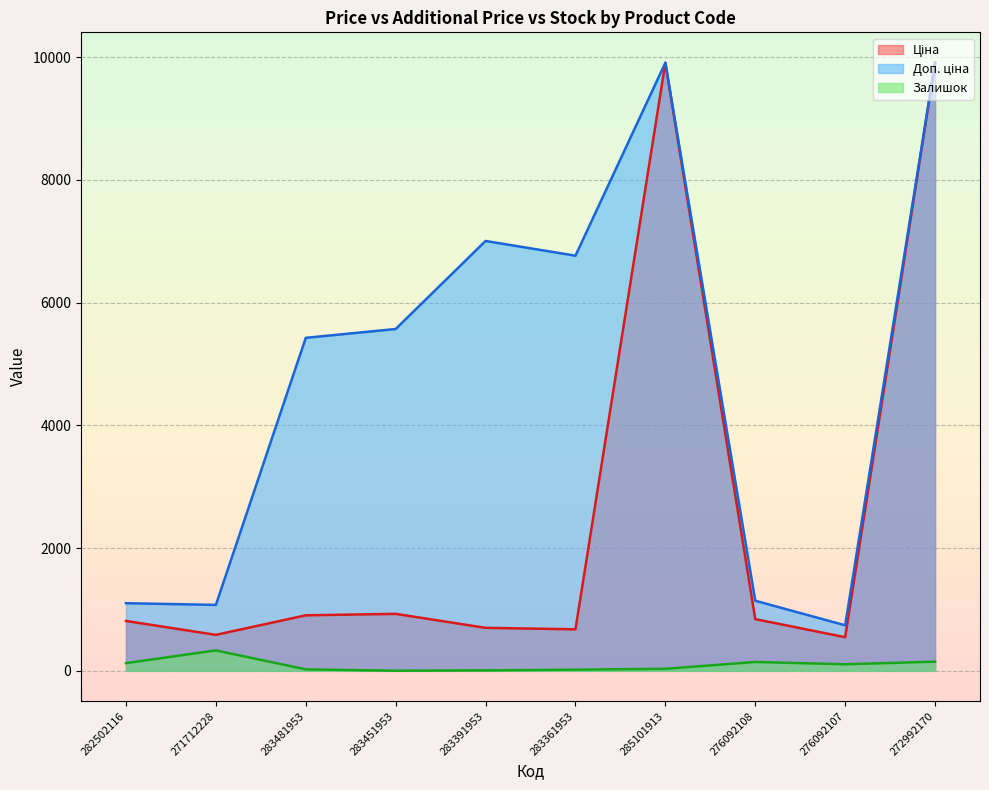

What is the sum of the Доп. ціна values at 276092107 and 285101913?

10650.5